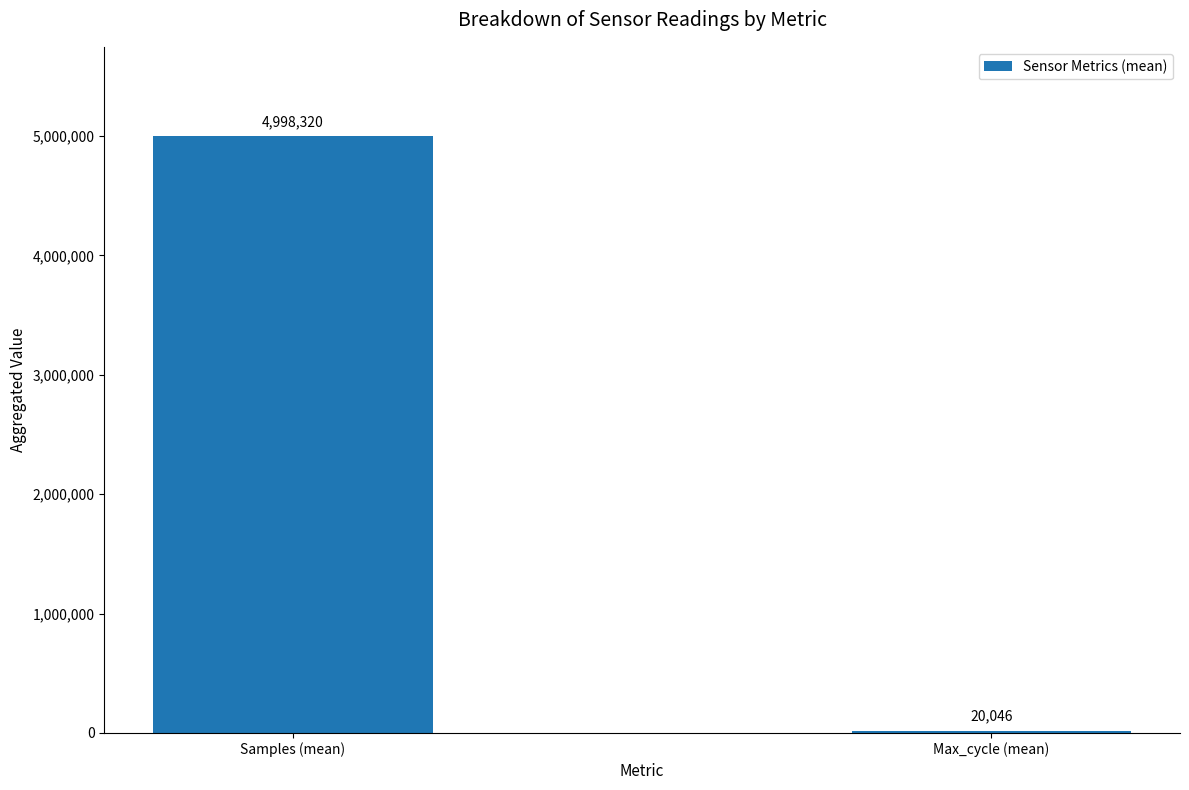

How many data points are less than 4998320?

1